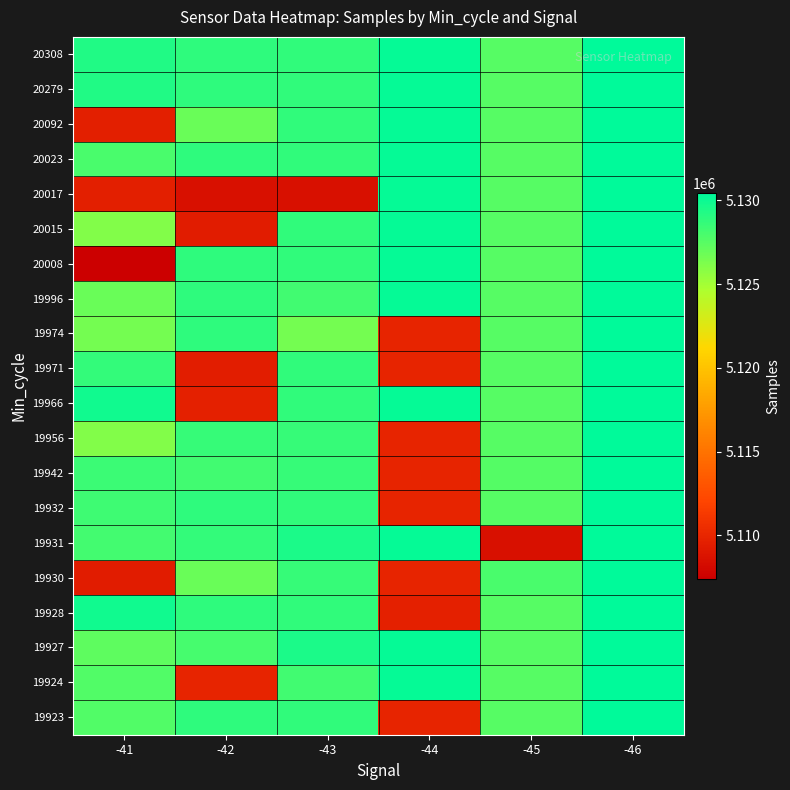

How many data points does each series have?

6